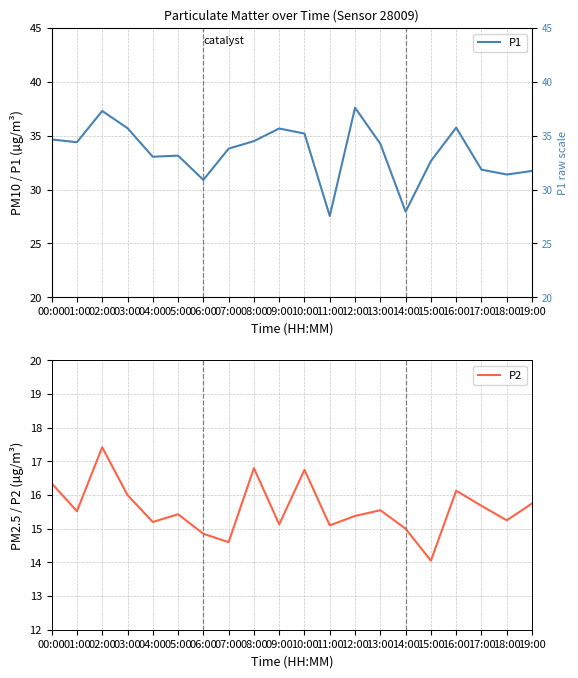

True or false: P2 and P1 cross at least once.

False